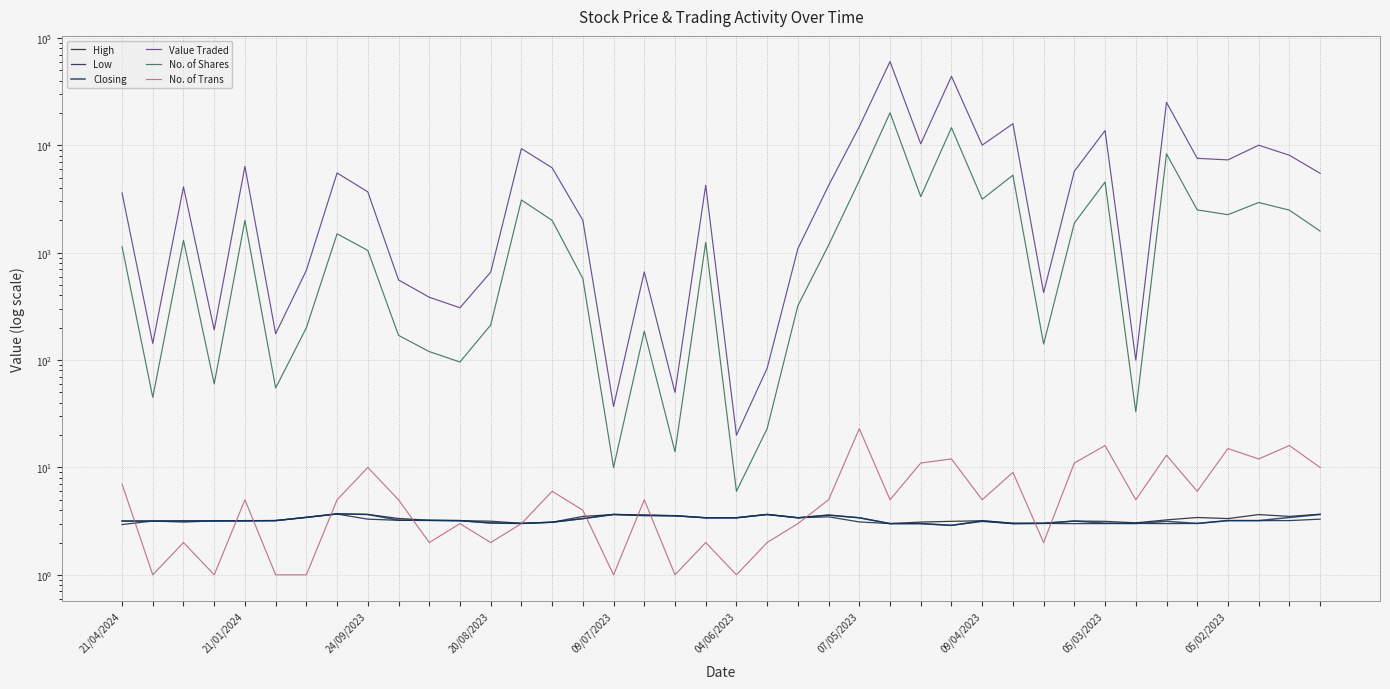

True or false: High has more than 1 interior local peaks.

True